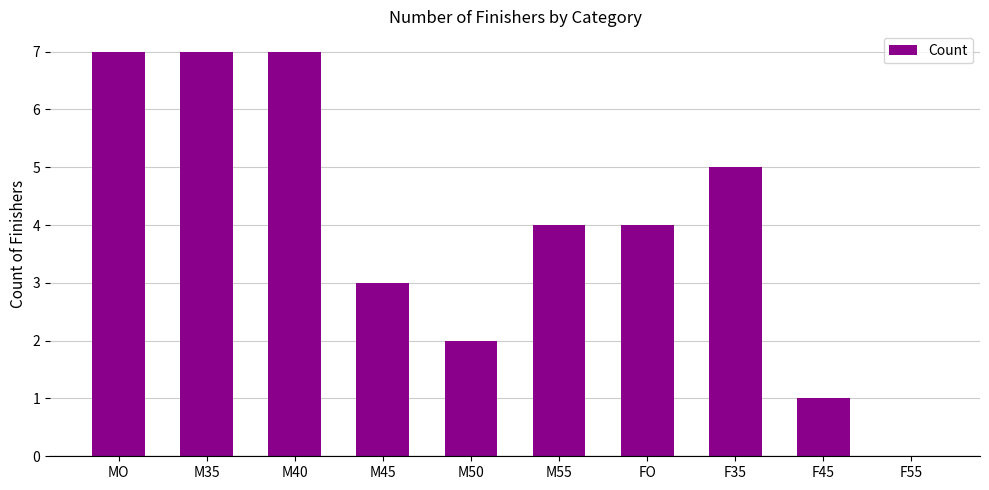

What is the sum of the values at F35 and M45?

8